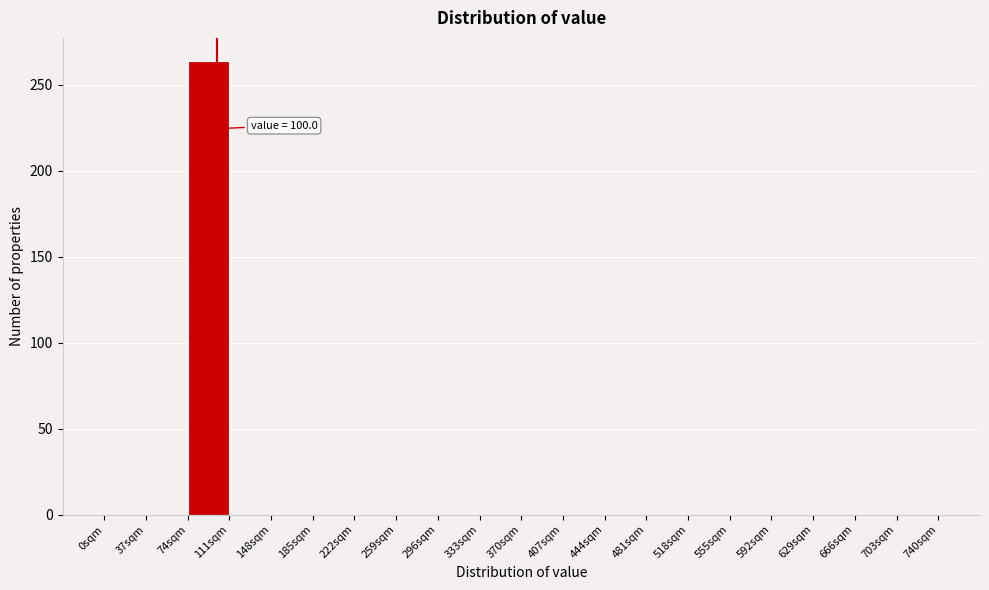

Over which range of the x-axis is the bar tallest?

74 to 111